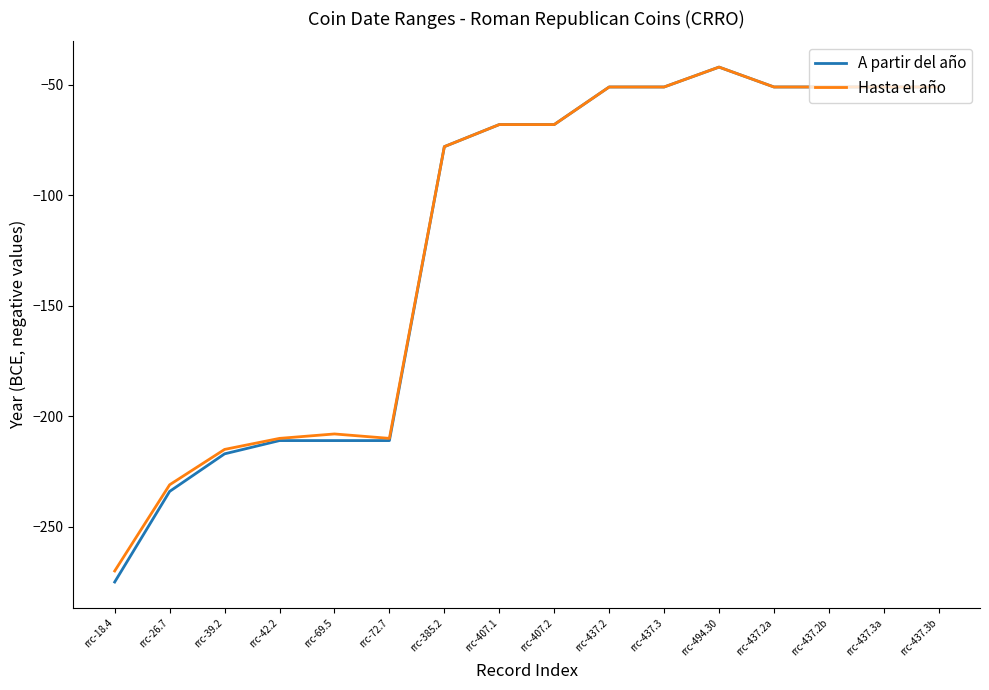

At which category is the sum across all series the highest?

rrc-494.30